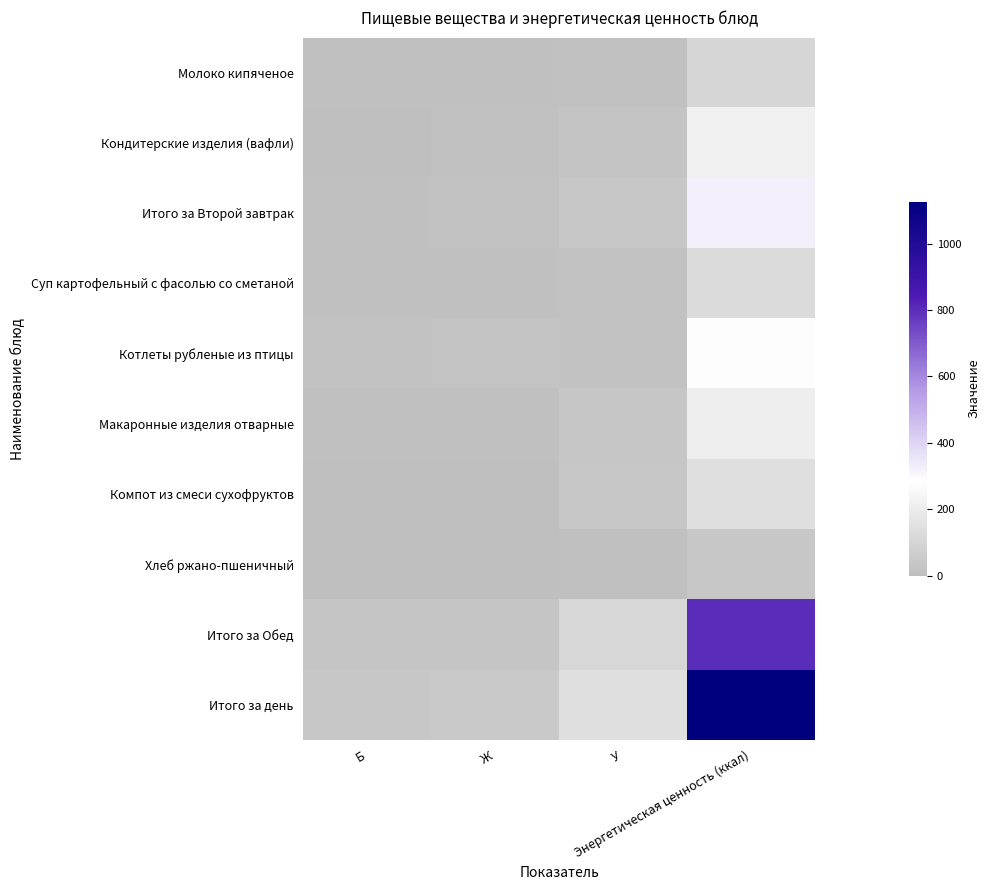

What is the maximum value shown in the chart?

1126.4